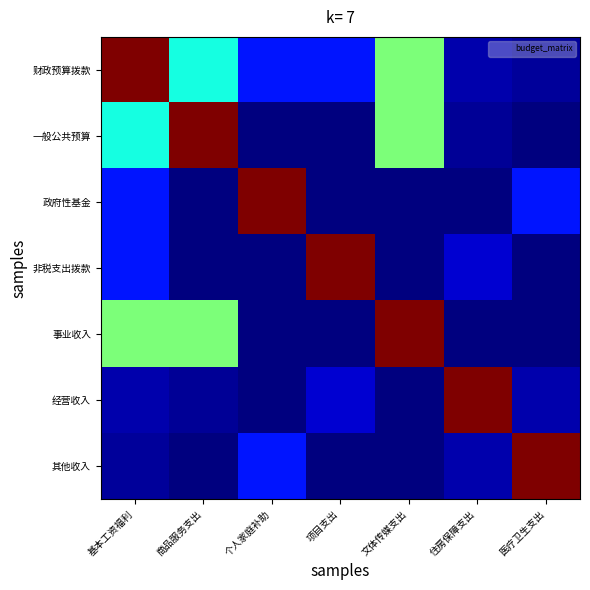

Reading left to right, list all the values displayed in this chart.

财政预算拨款: 基本工资福利=680.8	商品服务支出=257.8	个人家庭补助=101.0	项目支出=100.0	文体传媒支出=340.4	住房保障支出=28.2	医疗卫生支出=17.4
一般公共预算: 基本工资福利=257.8	商品服务支出=680.8	个人家庭补助=0.0	项目支出=0.0	文体传媒支出=340.4	住房保障支出=14.0	医疗卫生支出=0.0
政府性基金: 基本工资福利=101.0	商品服务支出=0.0	个人家庭补助=680.8	项目支出=0.0	文体传媒支出=0.0	住房保障支出=0.0	医疗卫生支出=101.0
非税支出拨款: 基本工资福利=100.0	商品服务支出=0.0	个人家庭补助=0.0	项目支出=680.8	文体传媒支出=0.0	住房保障支出=50.0	医疗卫生支出=0.0
事业收入: 基本工资福利=340.4	商品服务支出=340.4	个人家庭补助=0.0	项目支出=0.0	文体传媒支出=680.8	住房保障支出=0.0	医疗卫生支出=0.0
经营收入: 基本工资福利=28.2	商品服务支出=14.0	个人家庭补助=0.0	项目支出=50.0	文体传媒支出=0.0	住房保障支出=680.8	医疗卫生支出=28.2
其他收入: 基本工资福利=17.4	商品服务支出=0.0	个人家庭补助=101.0	项目支出=0.0	文体传媒支出=0.0	住房保障支出=28.2	医疗卫生支出=680.8